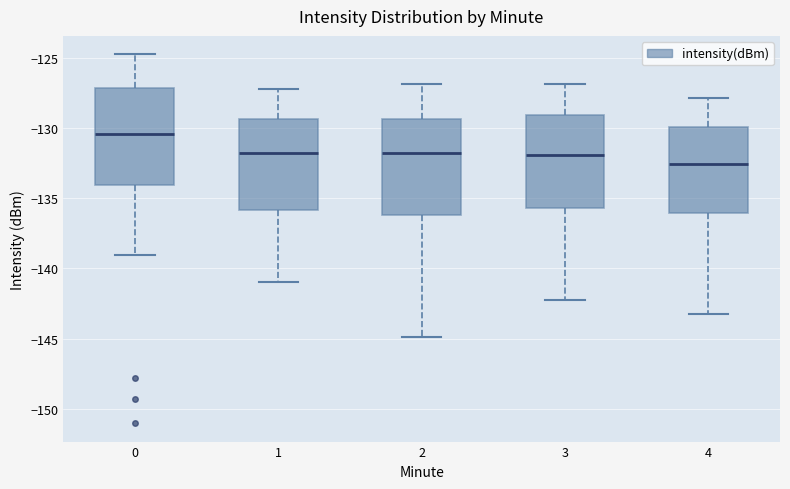

Where does the lower whisker of the box at x = 0 end on the y-axis? The values are not printed on the chart, so give them approximately, as read against the axis.

-139.0